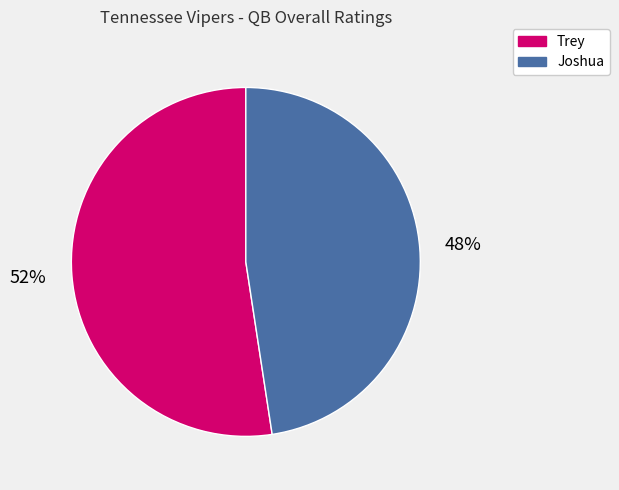

Which category has the smallest portion of the pie?

Joshua